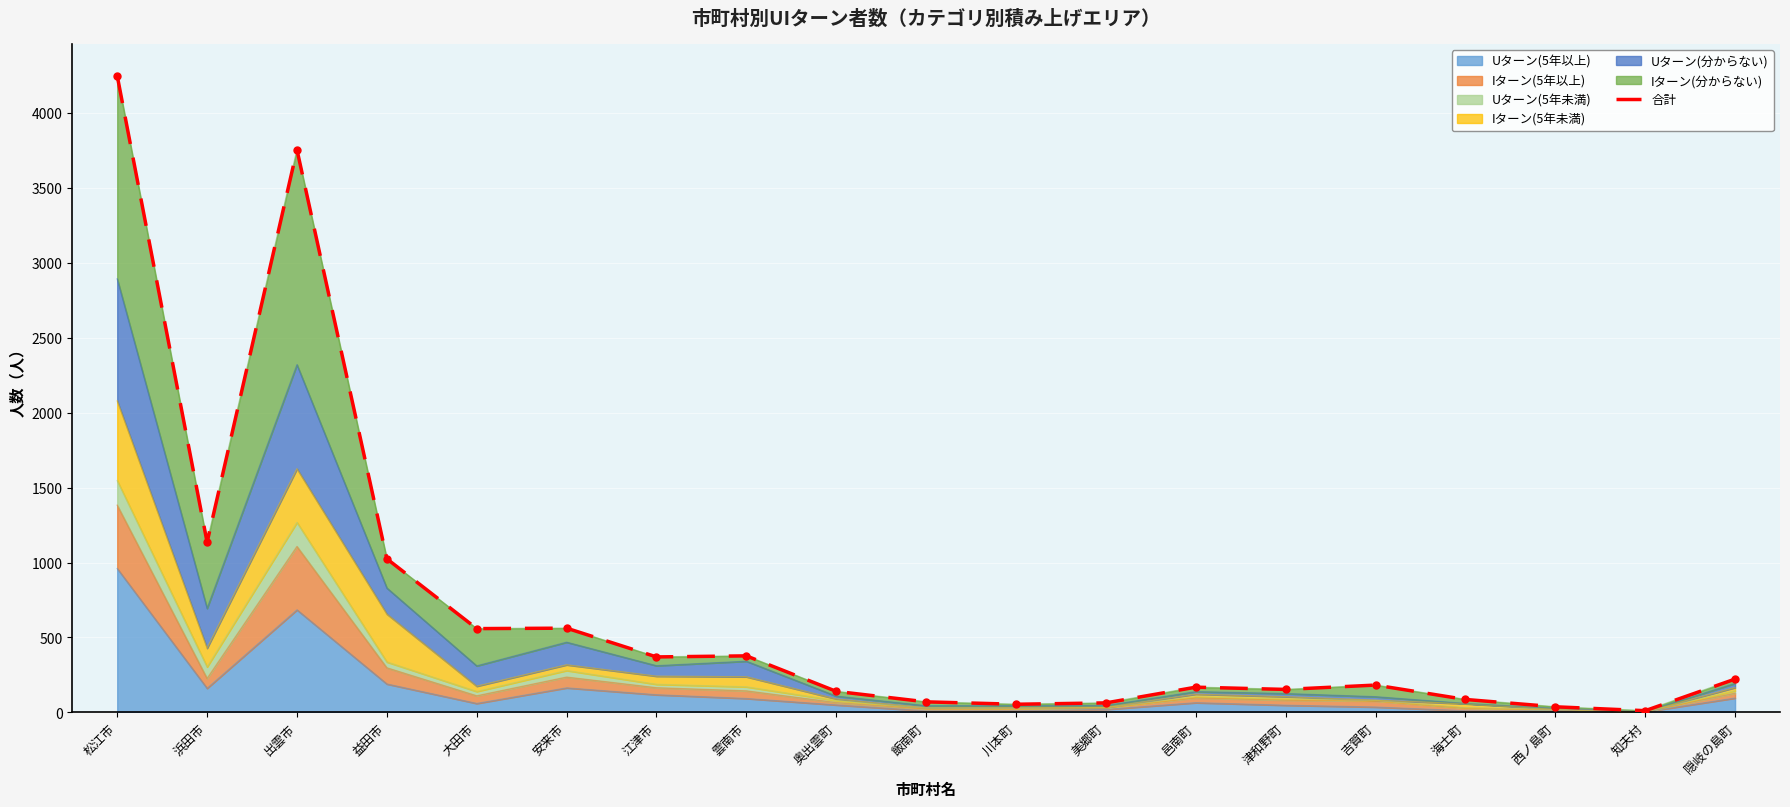

What is the sum of the values at 川本町 and 隠岐の島町?

276